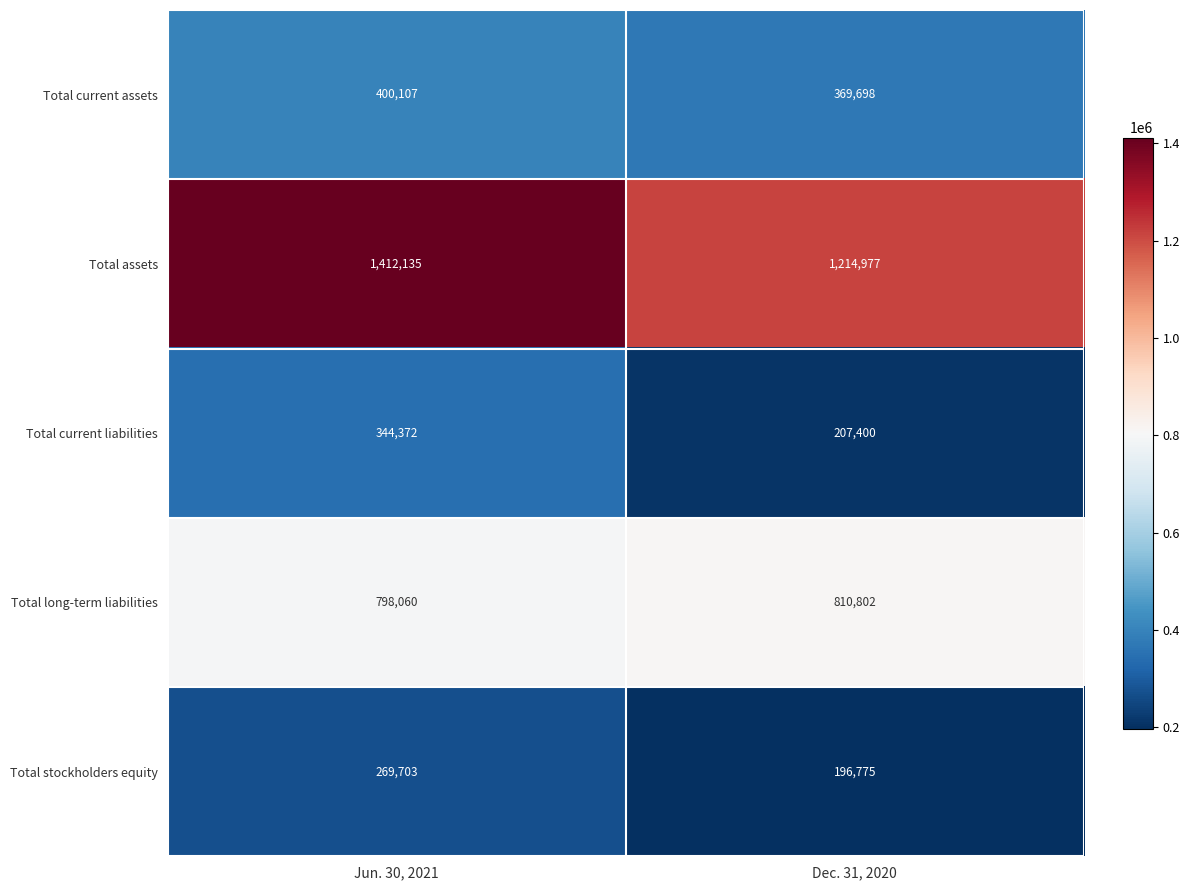

How many data points does each series have?

2